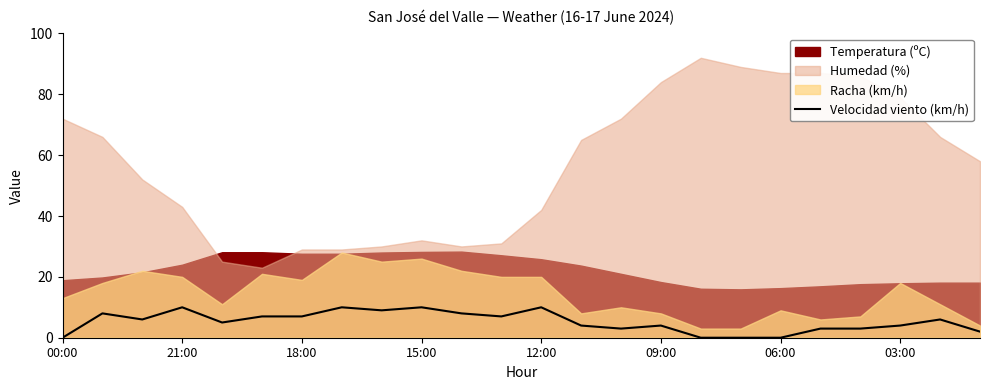

How many lines are shown in the chart?

1